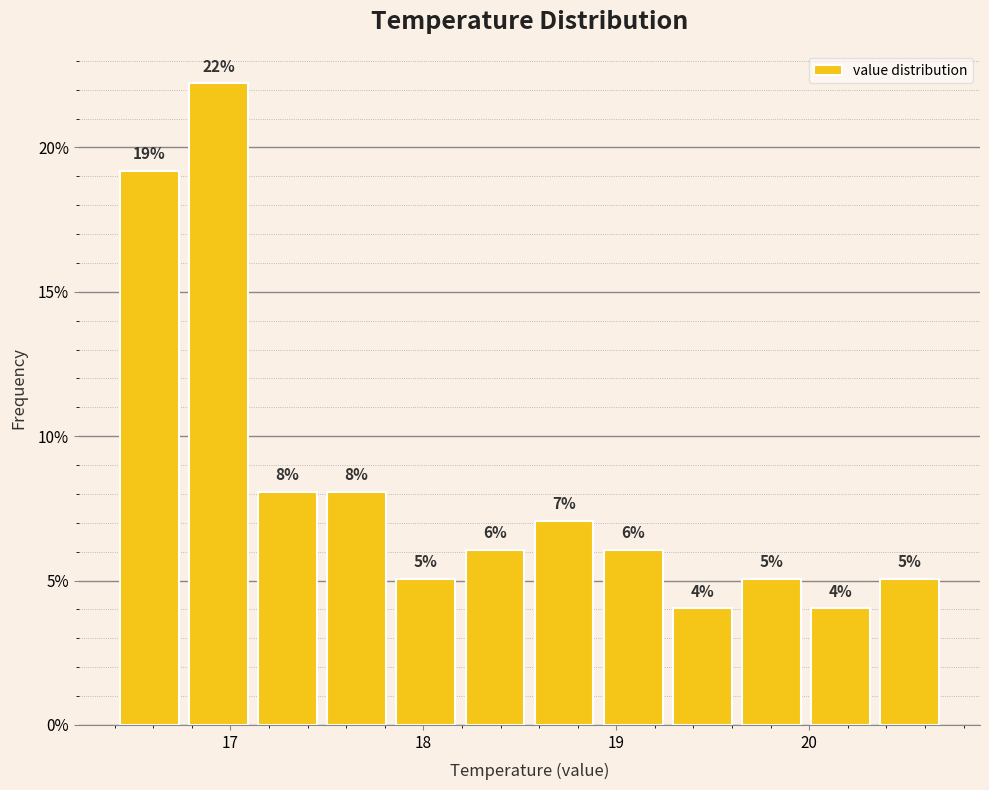

Around what value on the x-axis is the tallest bar? Give the approximate position of its centre, as read against the axis.

16.9